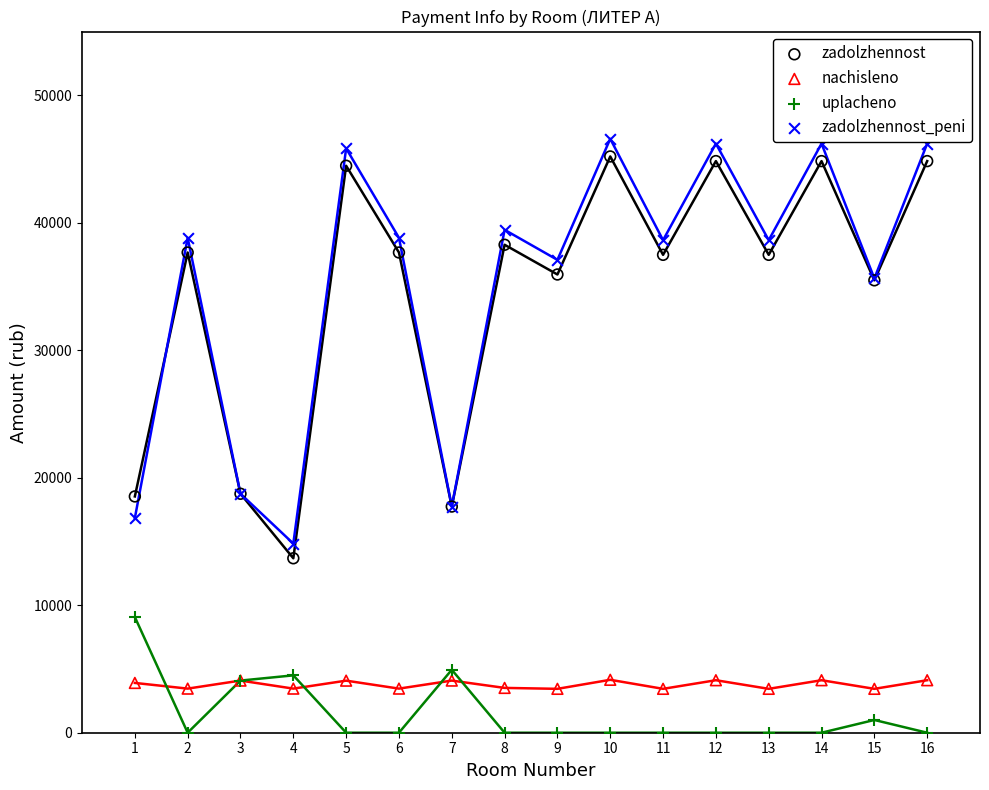

Which series reaches the maximum Y coordinate?

zadolzhennost_peni